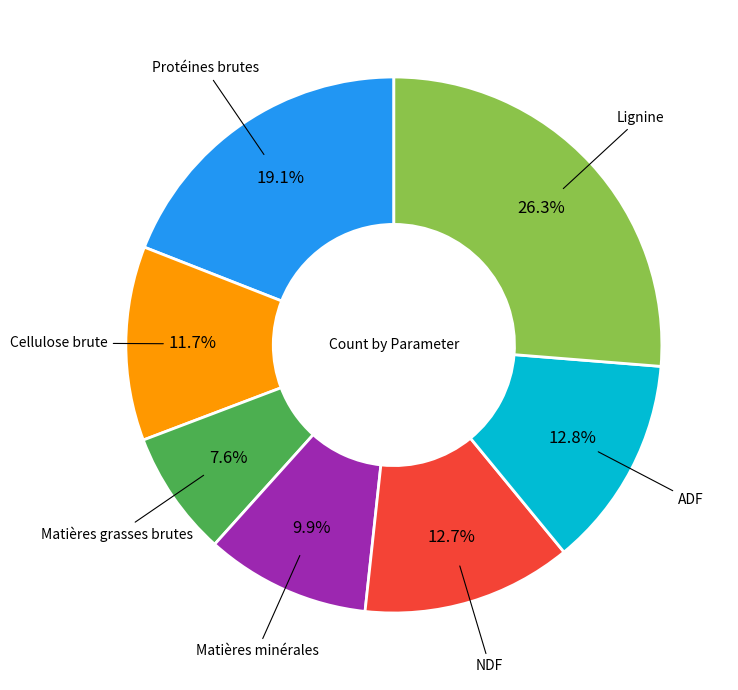

Is there any slice that represents more than half of the pie?

No